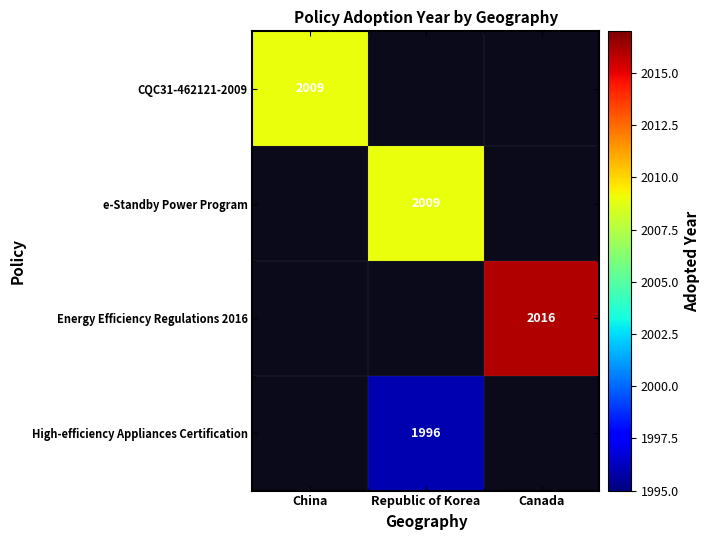

True or false: CQC31-462121-2009 has a value of 607 at China.

False